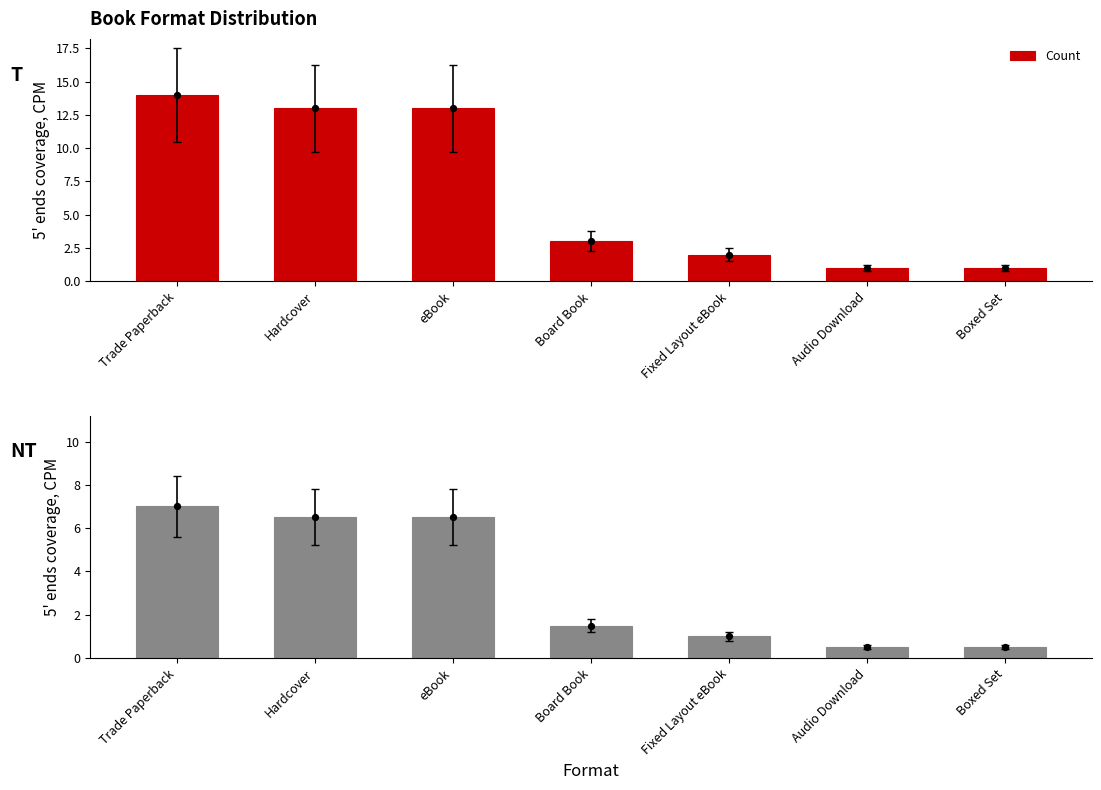

What is the change in value from Trade Paperback to Boxed Set?

-6.5